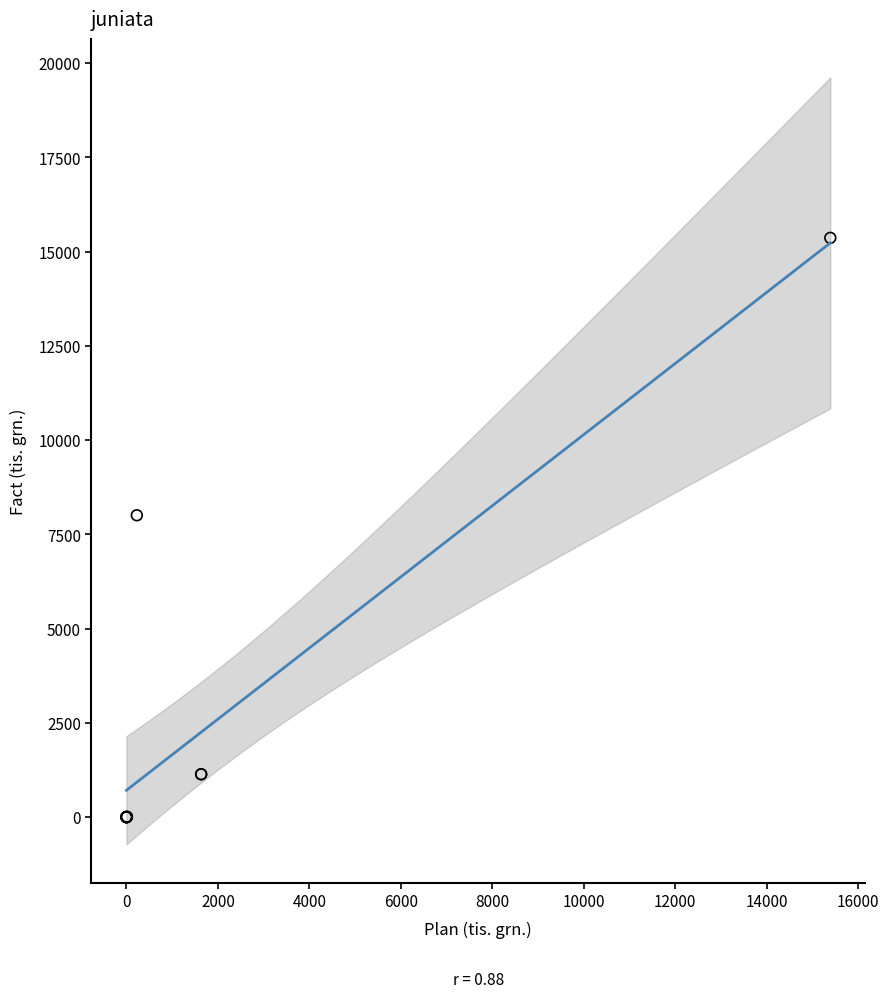

What Y value in the scatter plot is closest to 7681?

8005.6